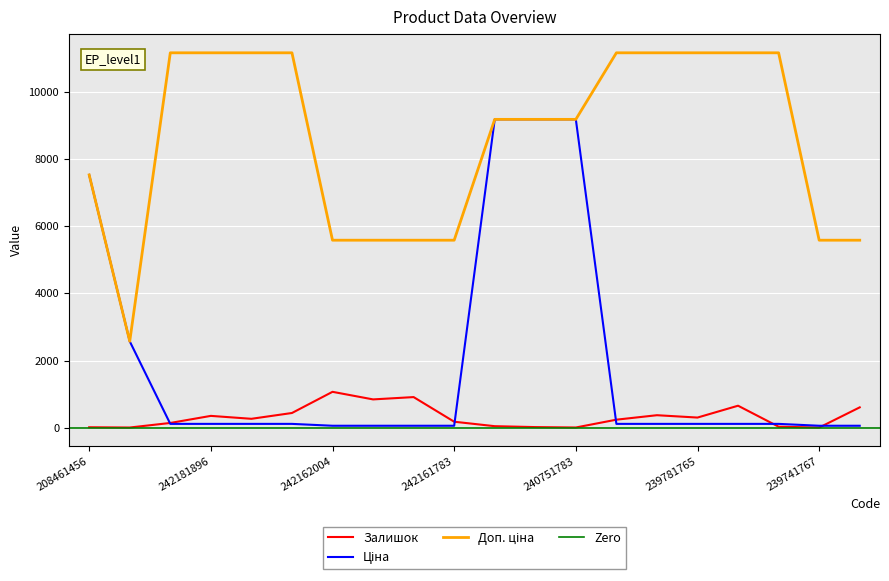

Read the Залишок value at 242931766.

3.0